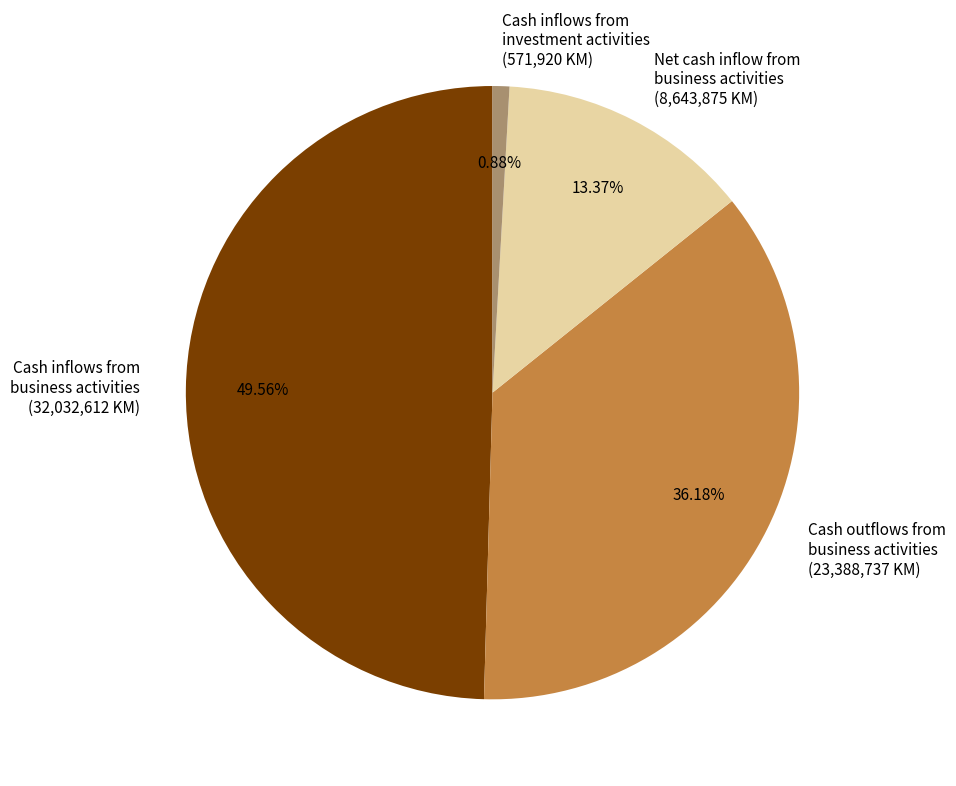

What is the ratio of the value at Net cash inflow from business activities (8,643,875 KM) to the value at Cash outflows from business activities (23,388,737 KM)?

0.4